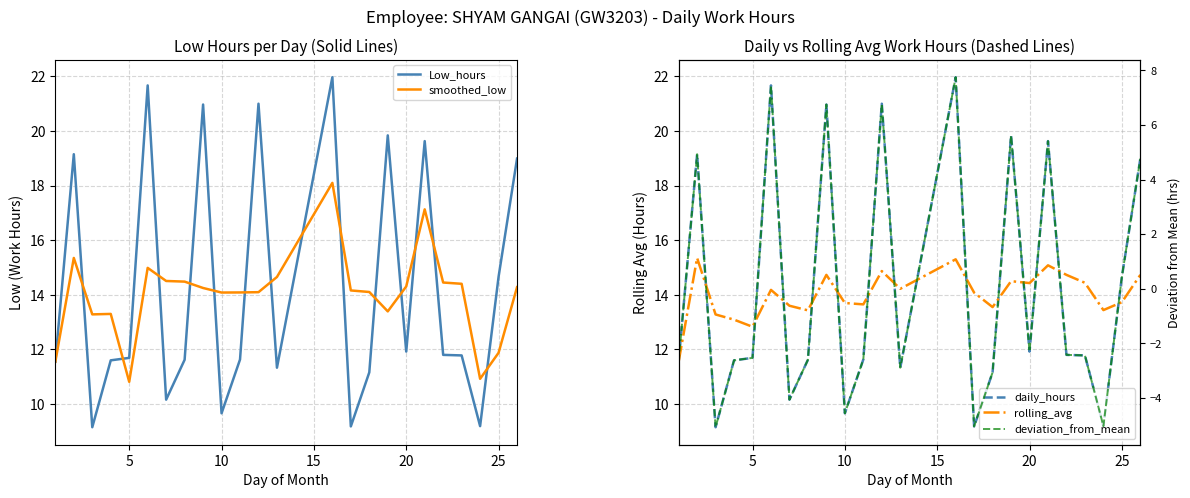

What value does the smoothed_low series have at 20?

14.3